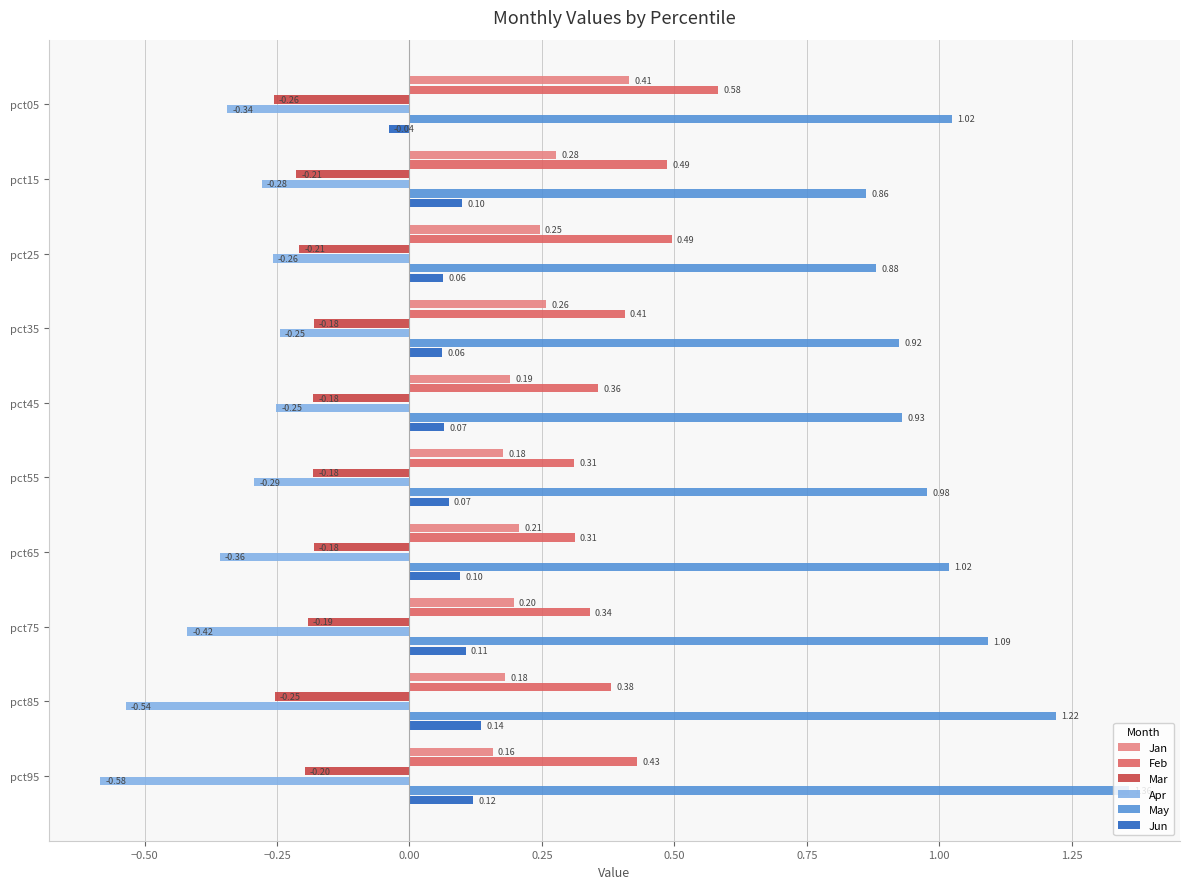

Rank the series by their maximum value, from highest to lowest.

May, Feb, Jan, Jun, Mar, Apr